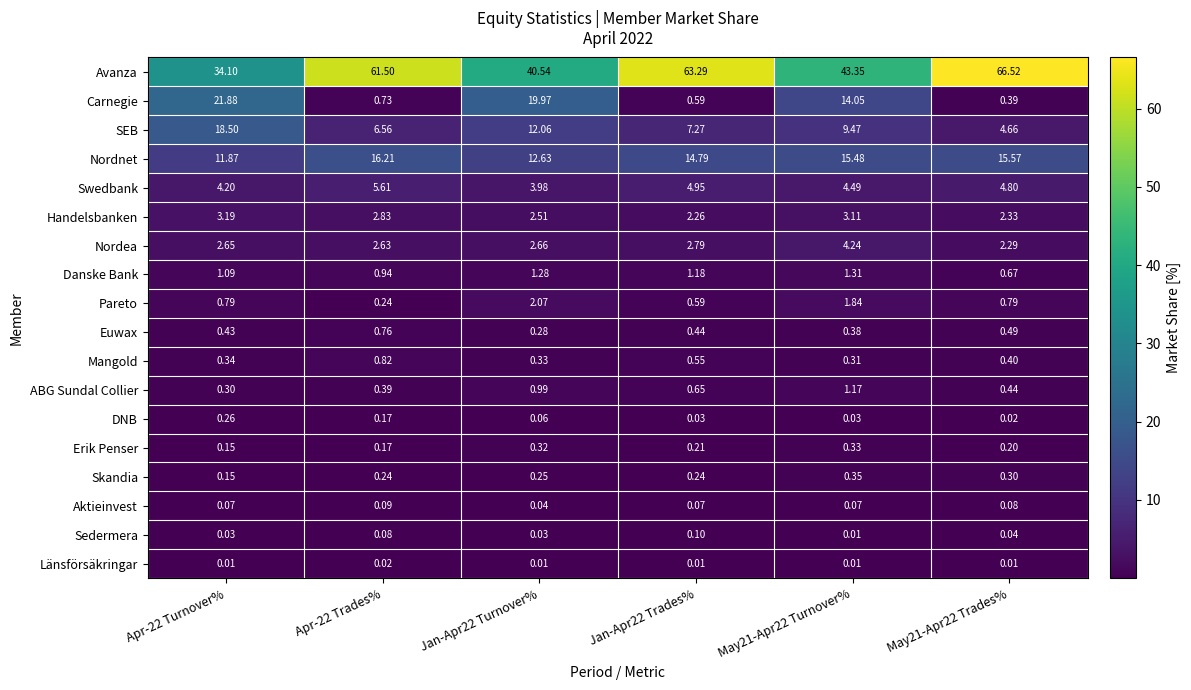

Is the value of Euwax at May21-Apr22 Turnover% greater than the value of Swedbank at May21-Apr22 Trades%?

No